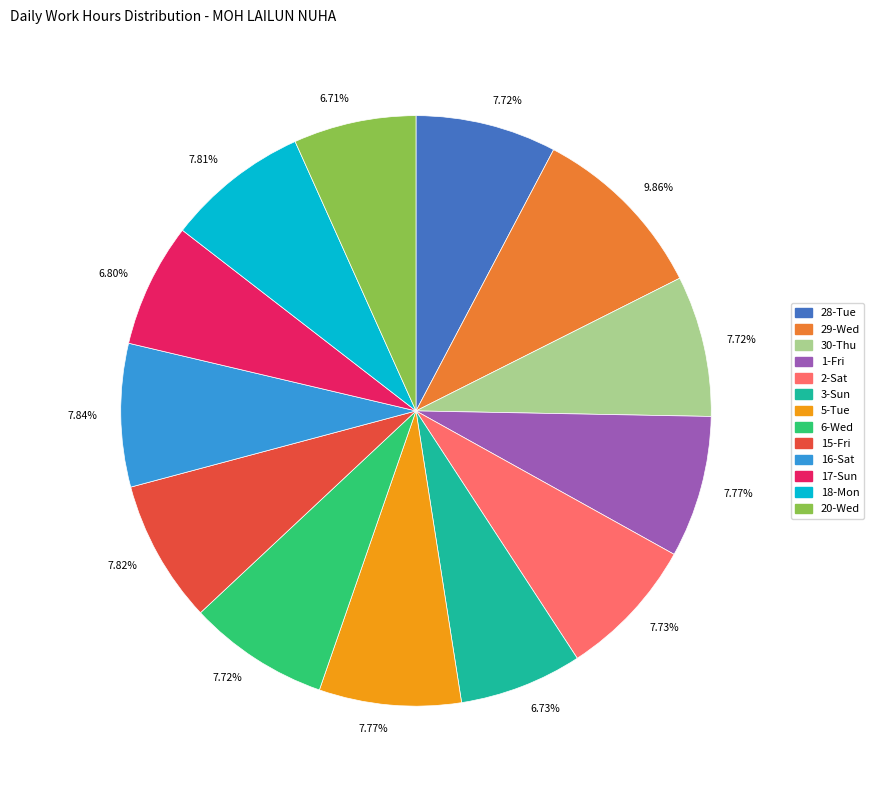

Is there a majority slice in this chart?

No